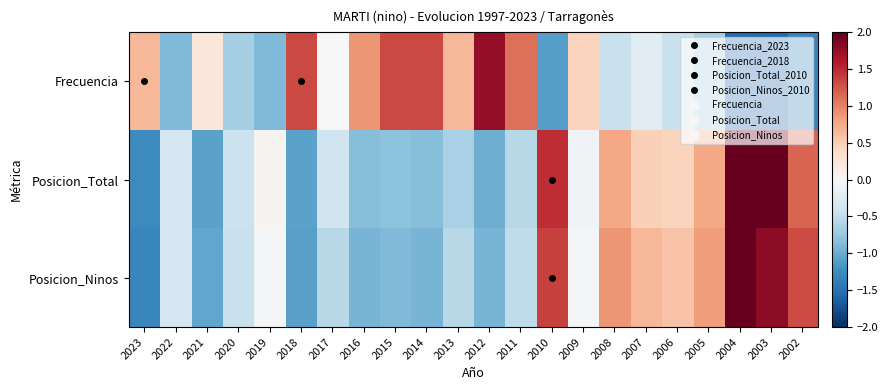

Reading left to right, extract all data points from this chart.

Frecuencia: 2023=0.7	2022=-0.9	2021=0.2	2020=-0.7	2019=-0.9	2018=1.3	2017=0.0	2016=0.9	2015=1.3	2014=1.3	2013=0.7	2012=1.8	2011=1.1	2010=-1.1	2009=0.4	2008=-0.4	2007=-0.2	2006=-0.4	2005=-0.7	2004=-1.5	2003=-1.5	2002=-1.3
Posicion_Total: 2023=-1.3	2022=-0.3	2021=-1.1	2020=-0.4	2019=0.1	2018=-1.1	2017=-0.4	2016=-0.9	2015=-0.8	2014=-0.9	2013=-0.6	2012=-1.0	2011=-0.6	2010=1.5	2009=-0.1	2008=0.8	2007=0.5	2006=0.4	2005=0.8	2004=2.1	2003=2.0	2002=1.2
Posicion_Ninos: 2023=-1.3	2022=-0.3	2021=-1.0	2020=-0.4	2019=-0.0	2018=-1.1	2017=-0.6	2016=-0.9	2015=-0.9	2014=-0.9	2013=-0.6	2012=-0.9	2011=-0.5	2010=1.4	2009=-0.0	2008=0.9	2007=0.7	2006=0.6	2005=0.8	2004=2.1	2003=1.8	2002=1.3